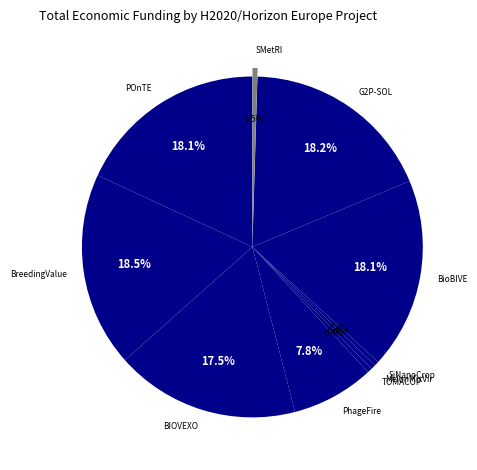

True or false: TOMACOP accounts for 0% of the total.

True